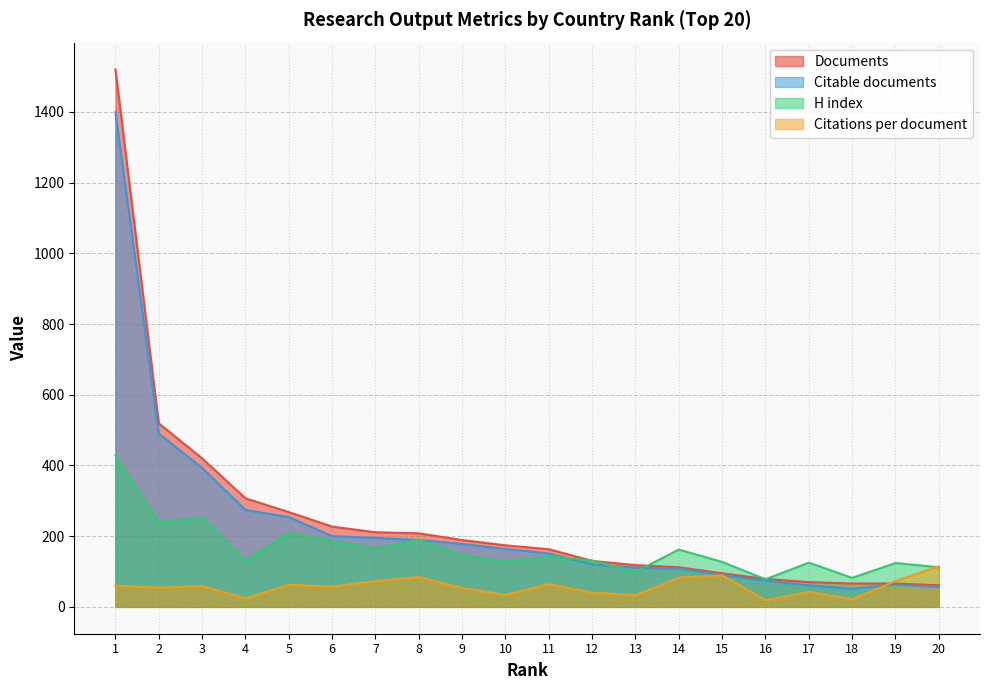

Reading right to left, transcribe all the data shown in this chart.

Documents: 20=61.0	19=66.0	18=66.0	17=70.0	16=79.0	15=95.0	14=112.0	13=118.0	12=130.0	11=163.0	10=174.0	9=189.0	8=208.0	7=211.0	6=227.0	5=268.0	4=307.0	3=420.0	2=519.0	1=1520.0
Citable documents: 20=56.0	19=63.0	18=51.0	17=61.0	16=74.0	15=90.0	14=108.0	13=111.0	12=120.0	11=151.0	10=164.0	9=178.0	8=189.0	7=195.0	6=200.0	5=254.0	4=274.0	3=393.0	2=490.0	1=1399.0
H index: 20=112.0	19=124.0	18=82.0	17=125.0	16=78.0	15=127.0	14=162.0	13=99.0	12=131.0	11=142.0	10=129.0	9=147.0	8=190.0	7=165.0	6=187.0	5=209.0	4=130.0	3=253.0	2=240.0	1=428.0
Citations per document: 20=114.9	19=72.8	18=21.6	17=42.5	16=18.9	15=89.3	14=82.5	13=33.1	12=40.3	11=64.3	10=33.8	9=53.4	8=84.4	7=72.9	6=57.4	5=62.3	4=24.0	3=59.1	2=54.3	1=60.0